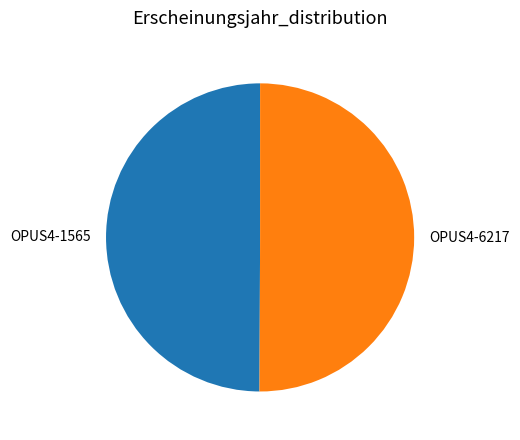

The OPUS4-1565 slice represents 50% of the pie. True or false?

True